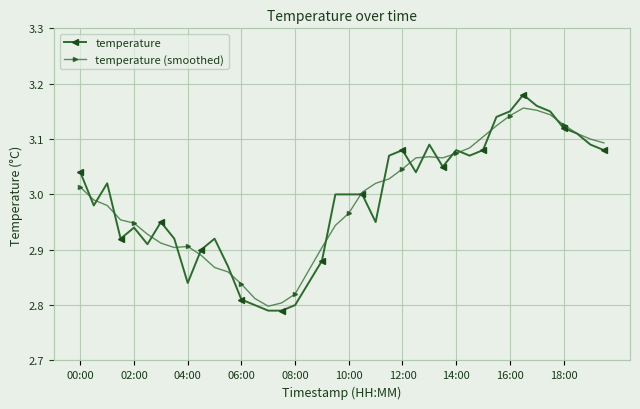

True or false: temperature (smoothed) has more than 1 points higher than both neighbors.

True